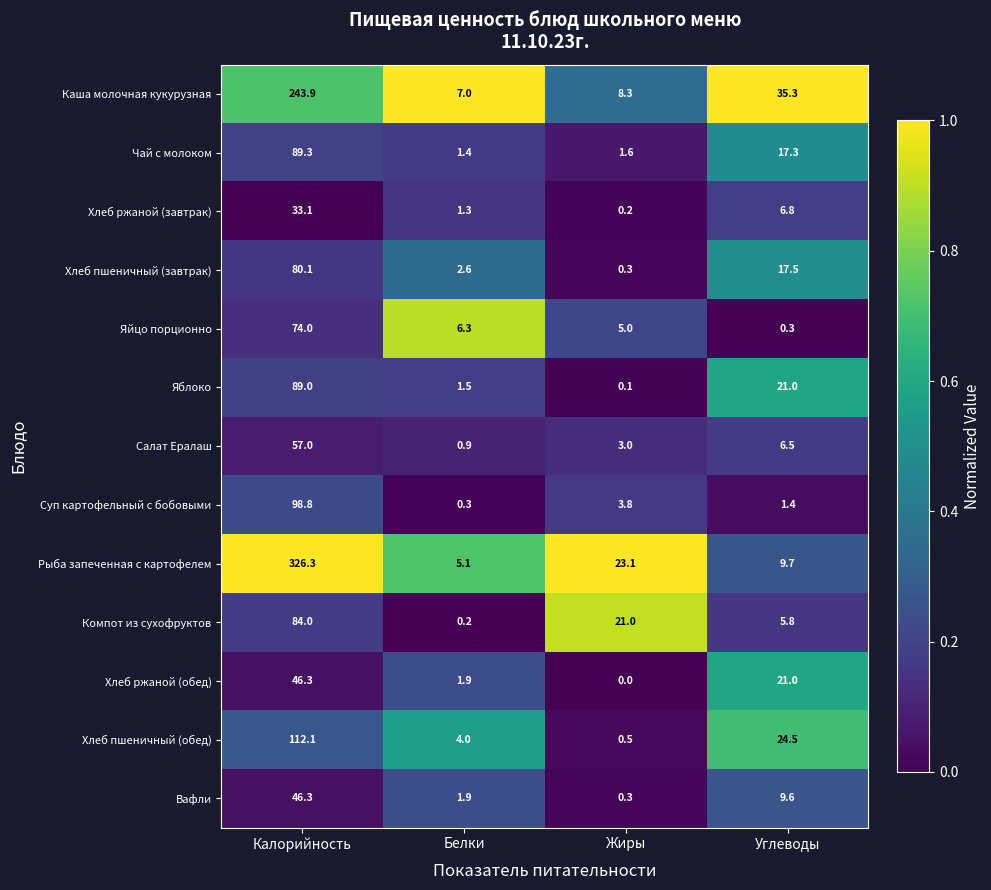

The value of Хлеб пшеничный (завтрак) at Белки is 2.6. True or false?

True